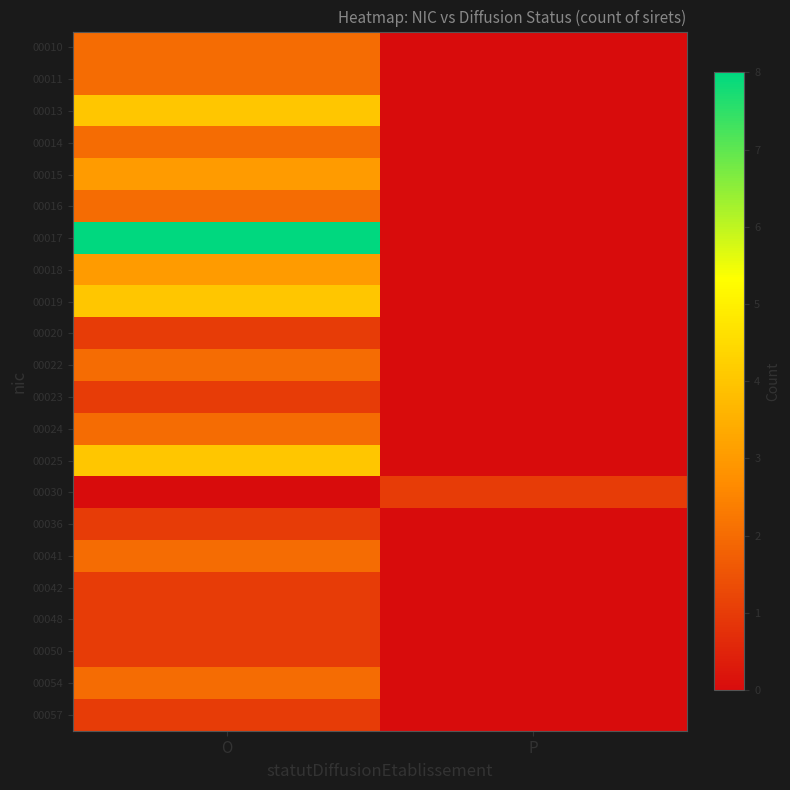

Reading left to right, extract all data points from this chart.

00010: O=2	P=0
00011: O=2	P=0
00013: O=4	P=0
00014: O=2	P=0
00015: O=3	P=0
00016: O=2	P=0
00017: O=8	P=0
00018: O=3	P=0
00019: O=4	P=0
00020: O=1	P=0
00022: O=2	P=0
00023: O=1	P=0
00024: O=2	P=0
00025: O=4	P=0
00030: O=0	P=1
00036: O=1	P=0
00041: O=2	P=0
00042: O=1	P=0
00048: O=1	P=0
00050: O=1	P=0
00054: O=2	P=0
00057: O=1	P=0